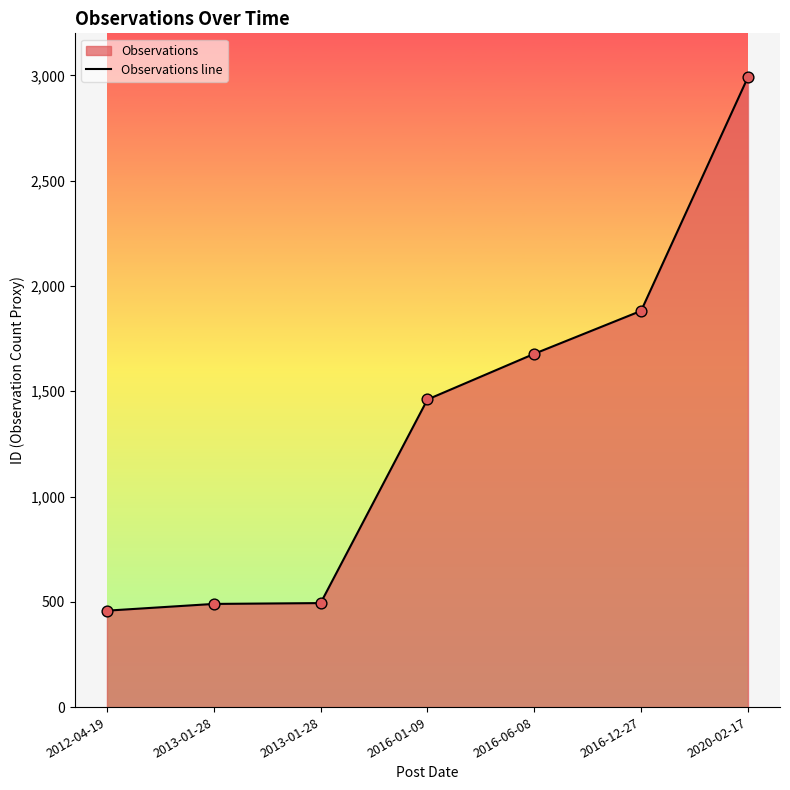

What is the change in value from 2013-01-28 to 2016-06-08?

+1188